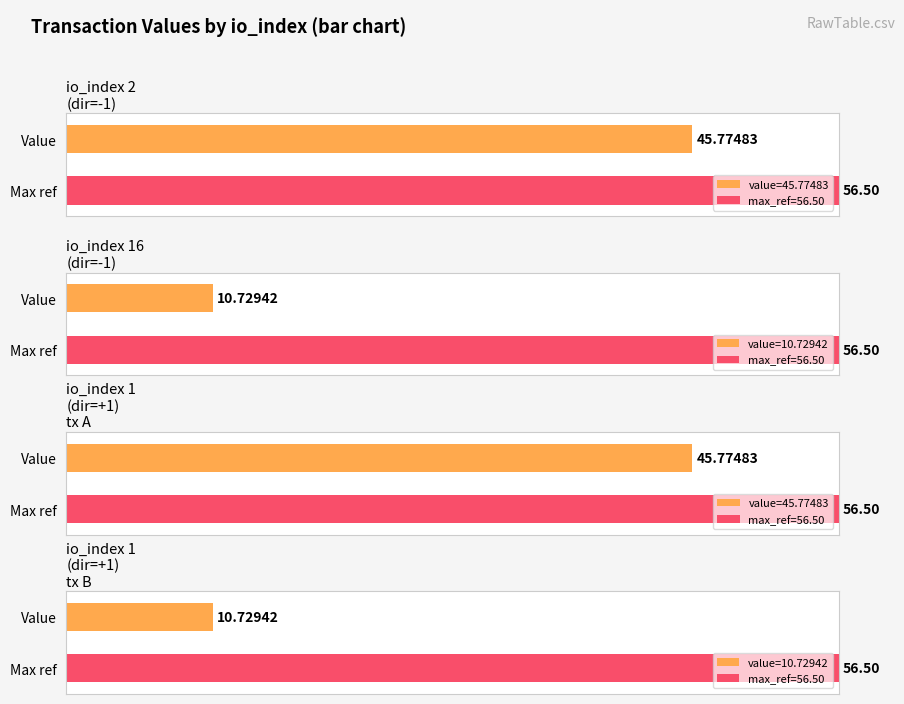

At which label does the data first exceed 45?

2